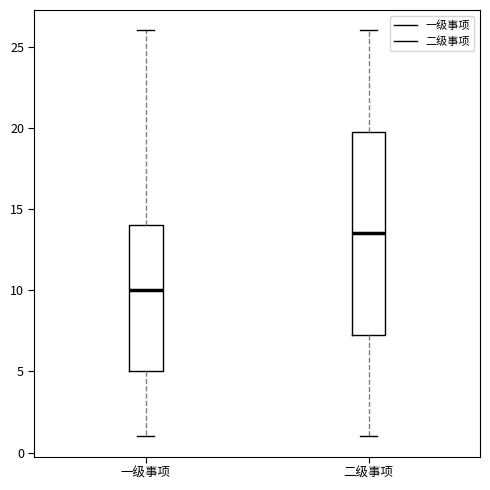

Where does the upper whisker of the box for 二级事项 end on the y-axis? The values are not printed on the chart, so give them approximately, as read against the axis.

26.0